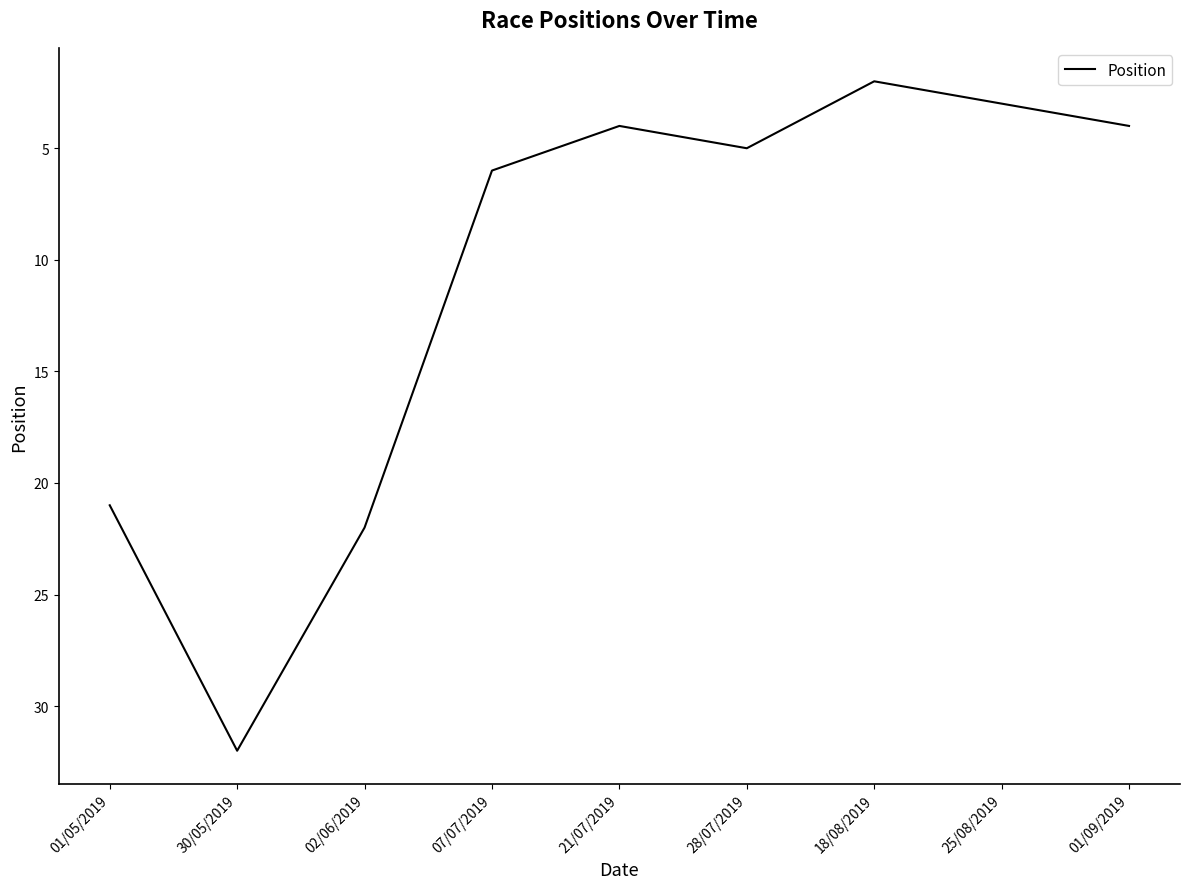

What position from the right is 01/09/2019?

1